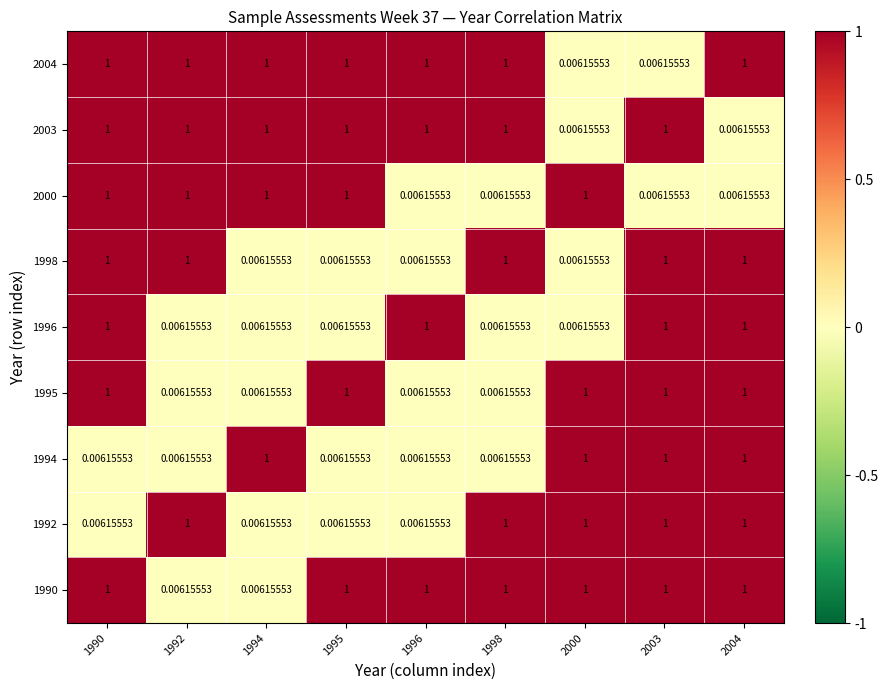

Is the value of 2004 at 1998 greater than the value of 1996 at 1995?

Yes